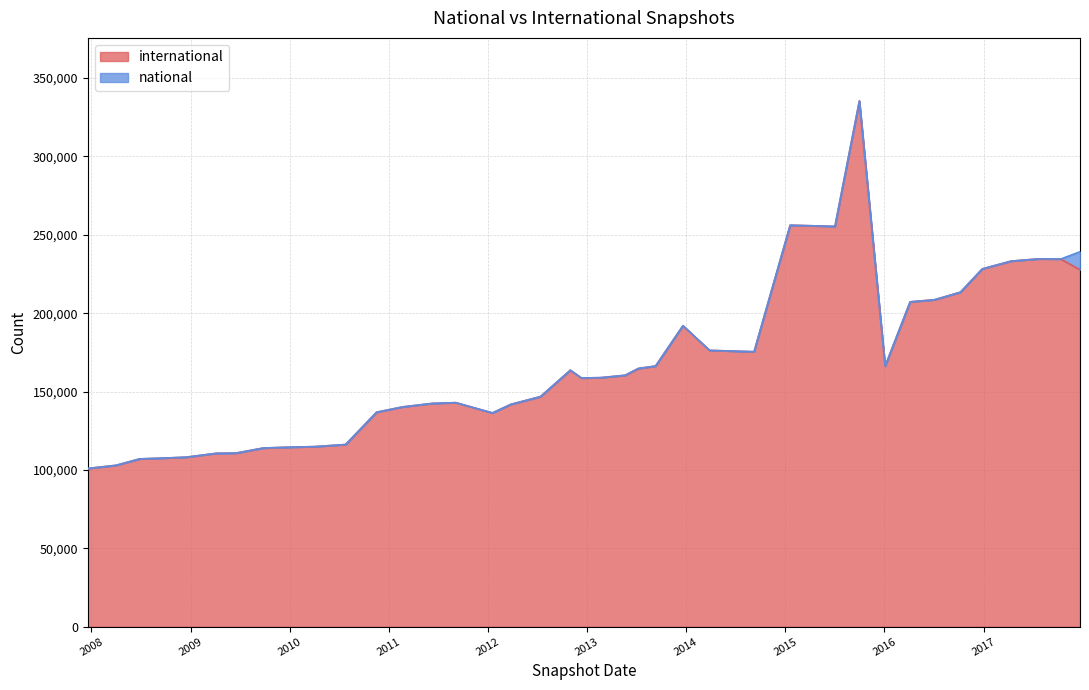

What is the sum of the values at 2017-07-24 and 2016-10-07?

448002